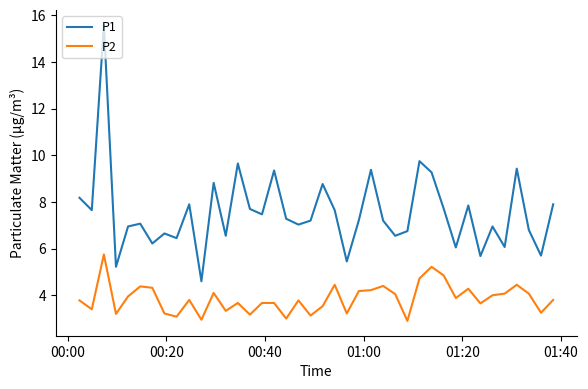

What is the difference between the maximum and minimum values in the P1 series?

11.0